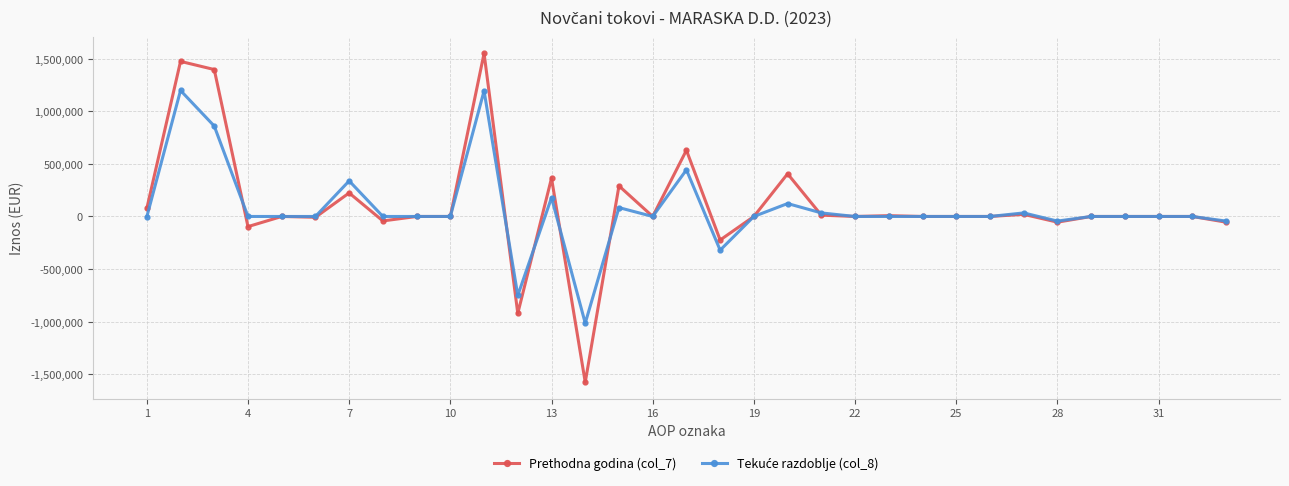

Which series has the largest range (max minus min)?

Prethodna godina (col_7)